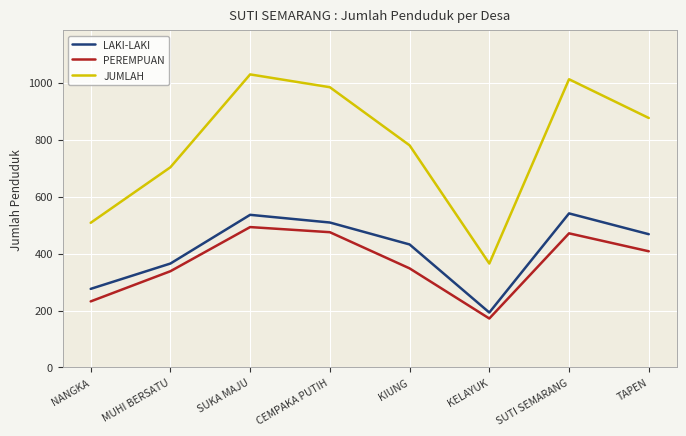

What is the total value across all series at MUHI BERSATU?

1406